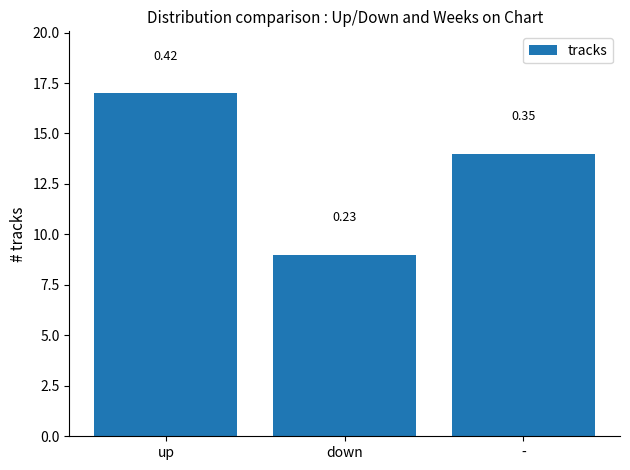

What value does the data have at -?

14